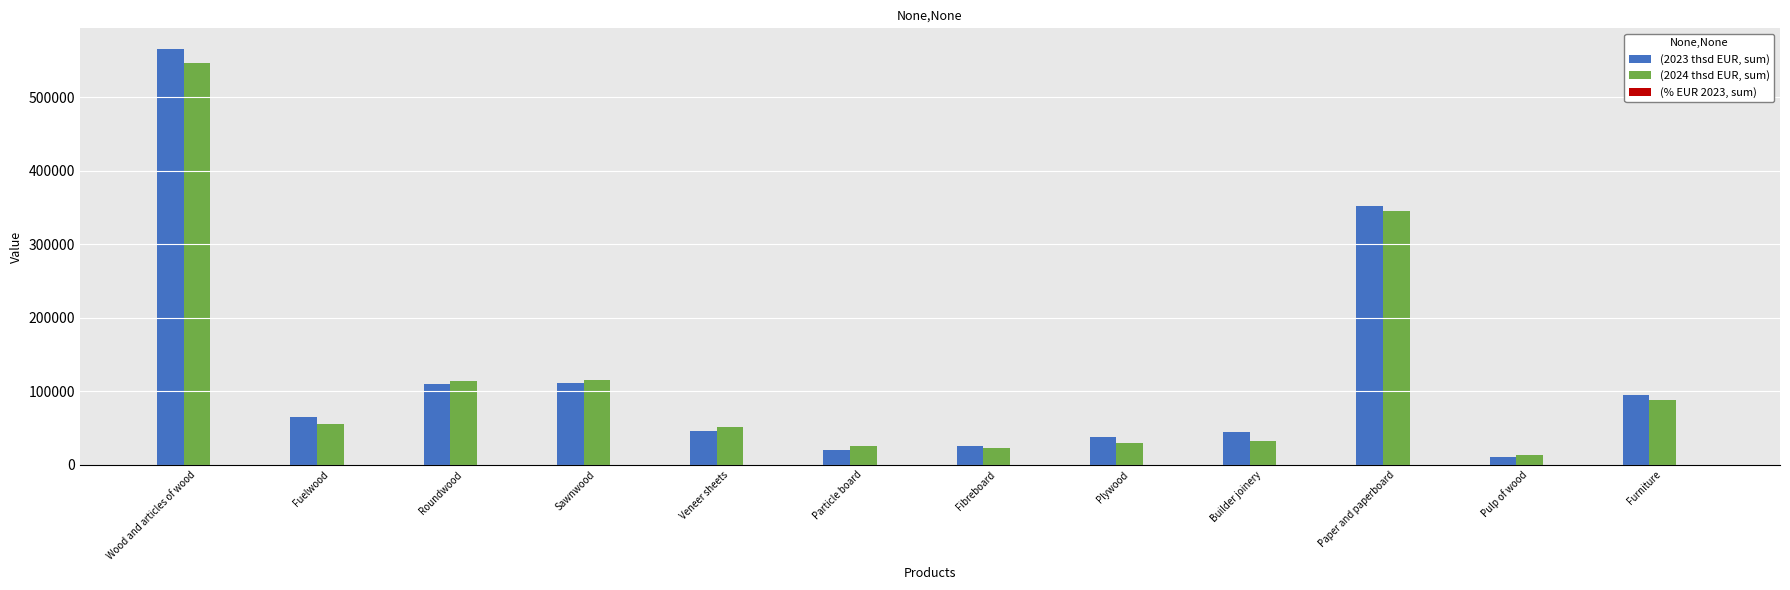

At which category is the sum across all series the highest?

Wood and articles of wood